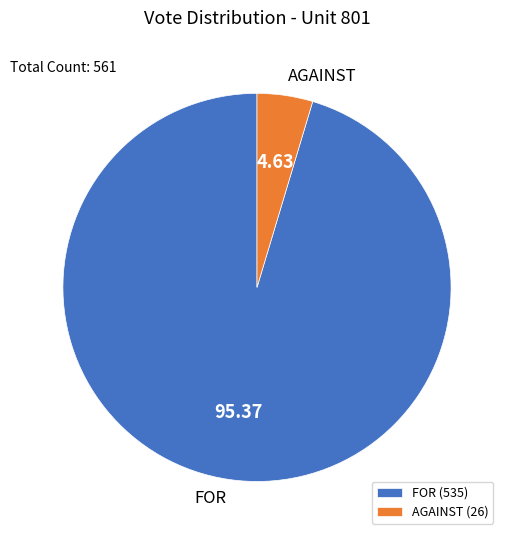

Does any single category account for the majority?

Yes